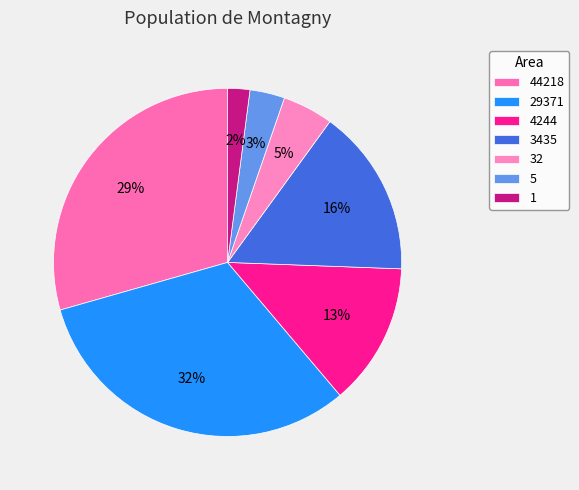

Combined, do 44218 and 29371 account for over 50%?

Yes